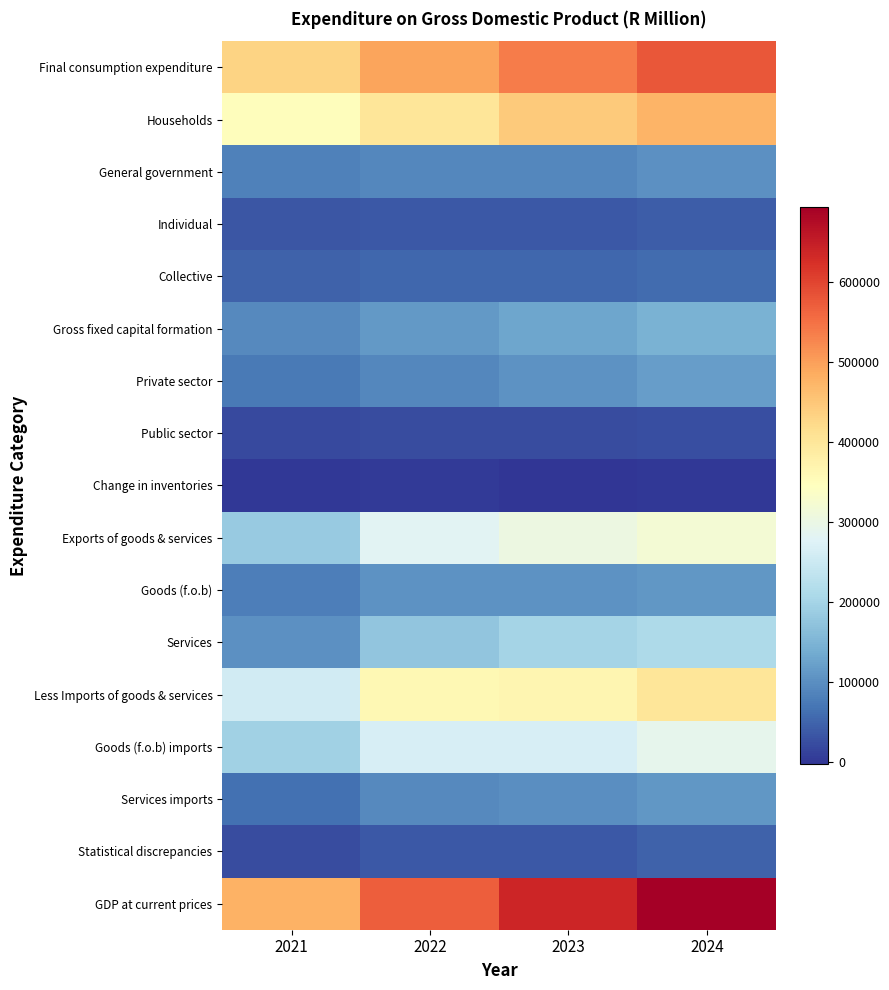

Count the number of data series in this chart.

17